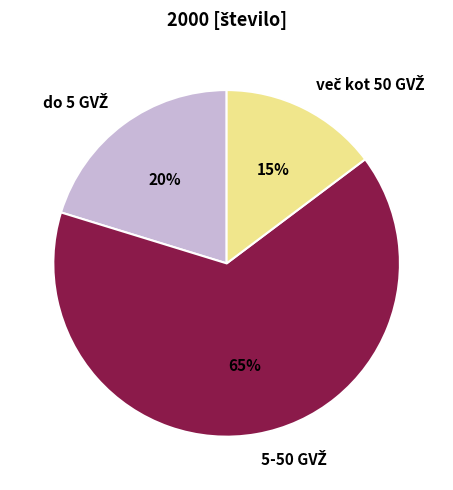

Does any single category account for the majority?

Yes